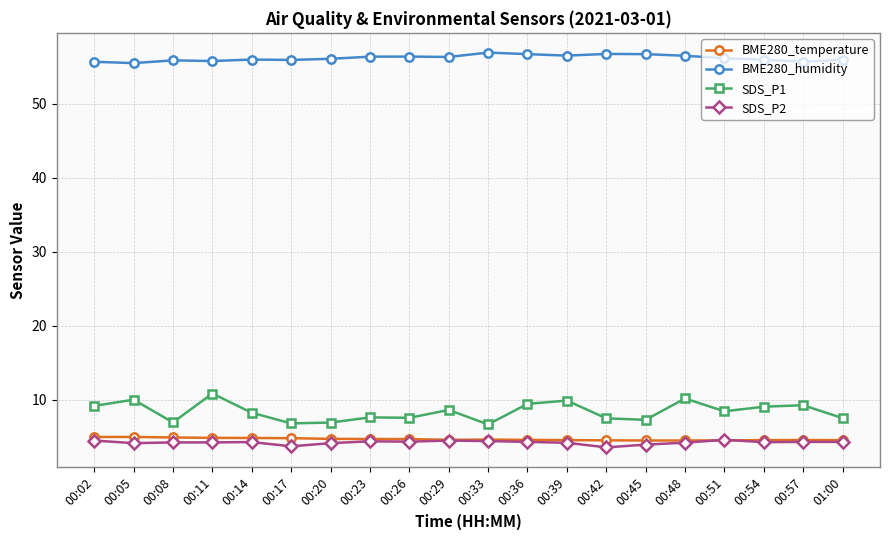

Which series has the largest total across all categories?

BME280_humidity